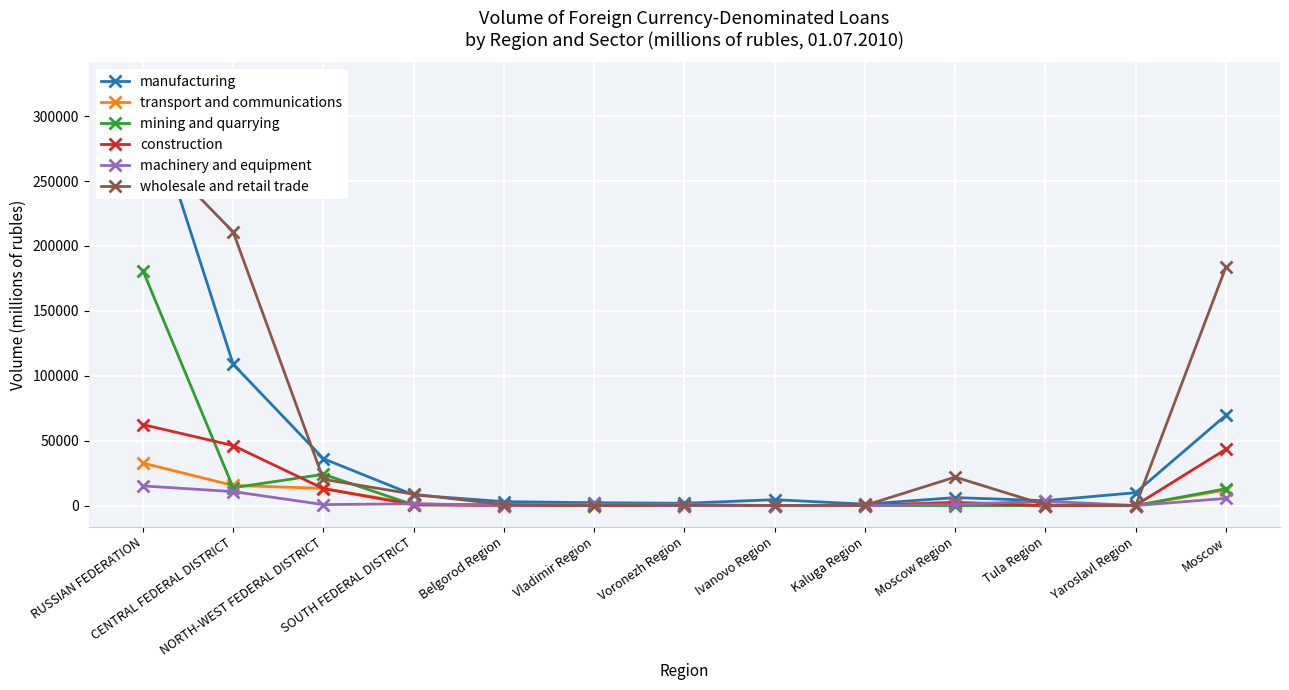

Is the value of wholesale and retail trade at NORTH-WEST FEDERAL DISTRICT greater than the value of transport and communications at Yaroslavl Region?

Yes